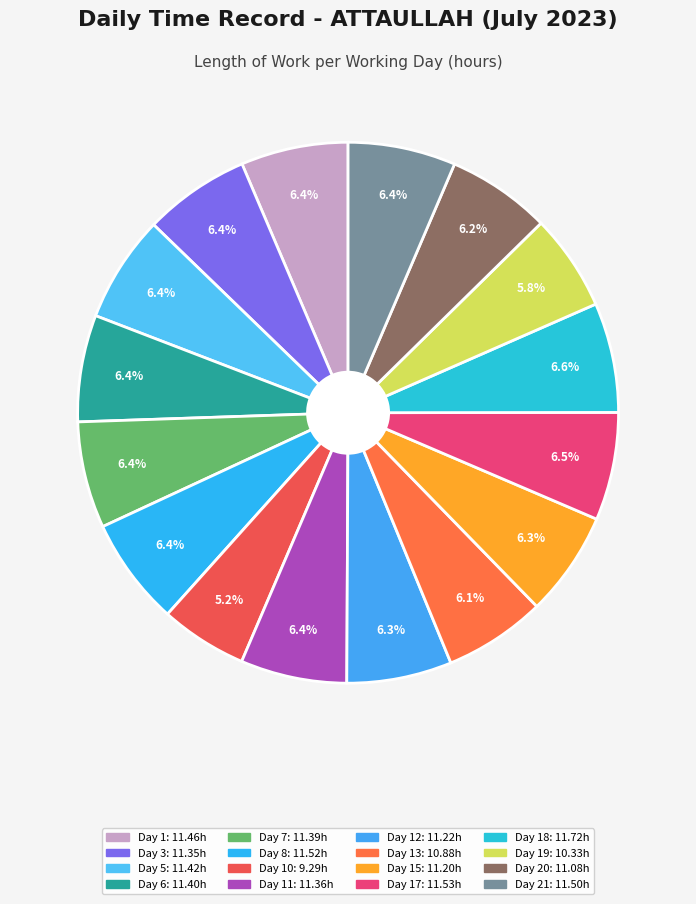

How many segments does this pie chart have?

16